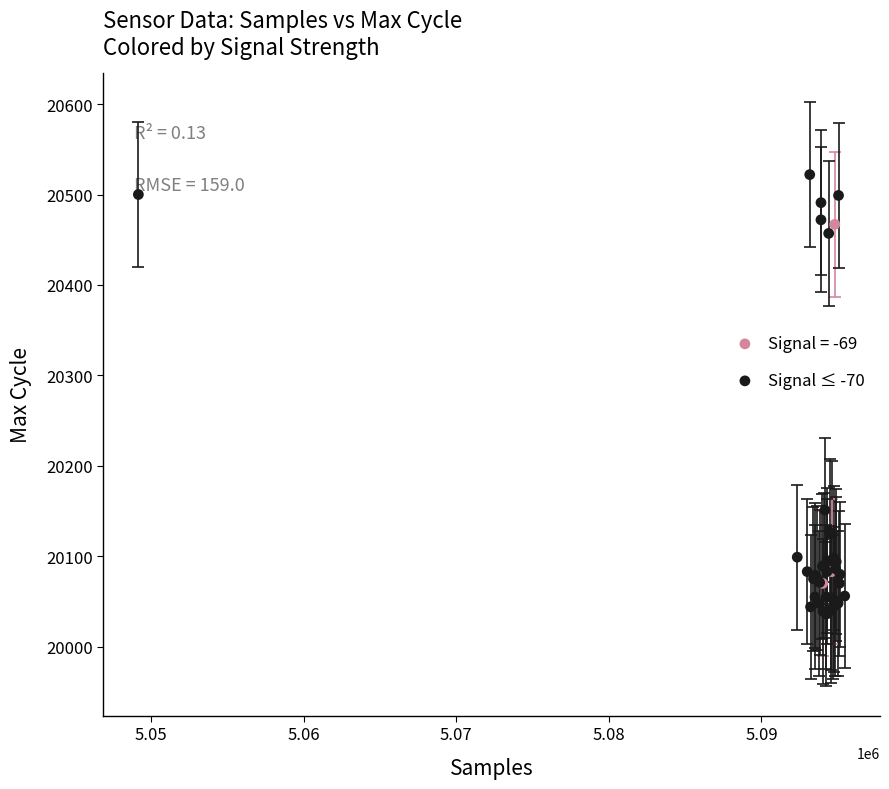

Which series reaches the maximum Y coordinate?

Signal ≤ -70